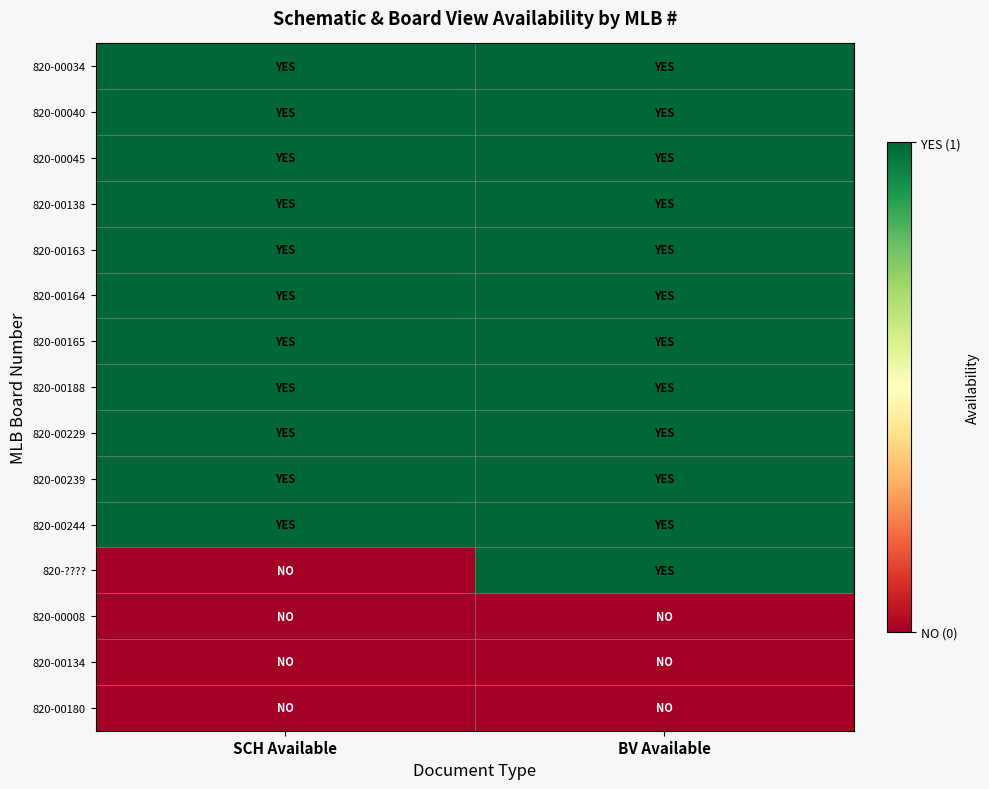

Which series changed the most between SCH Available and BV Available?

820-????